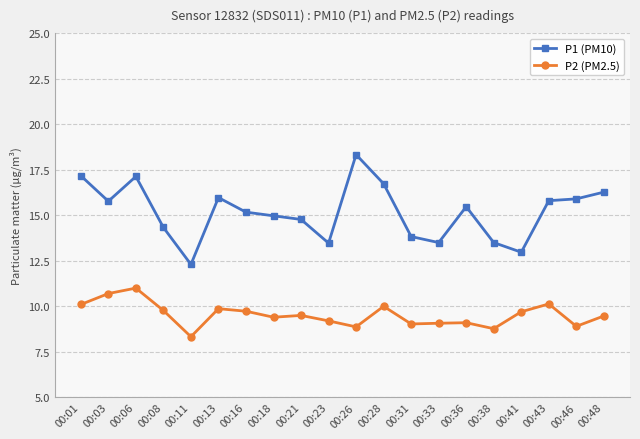

Which label corresponds to the largest value in the chart?

00:26